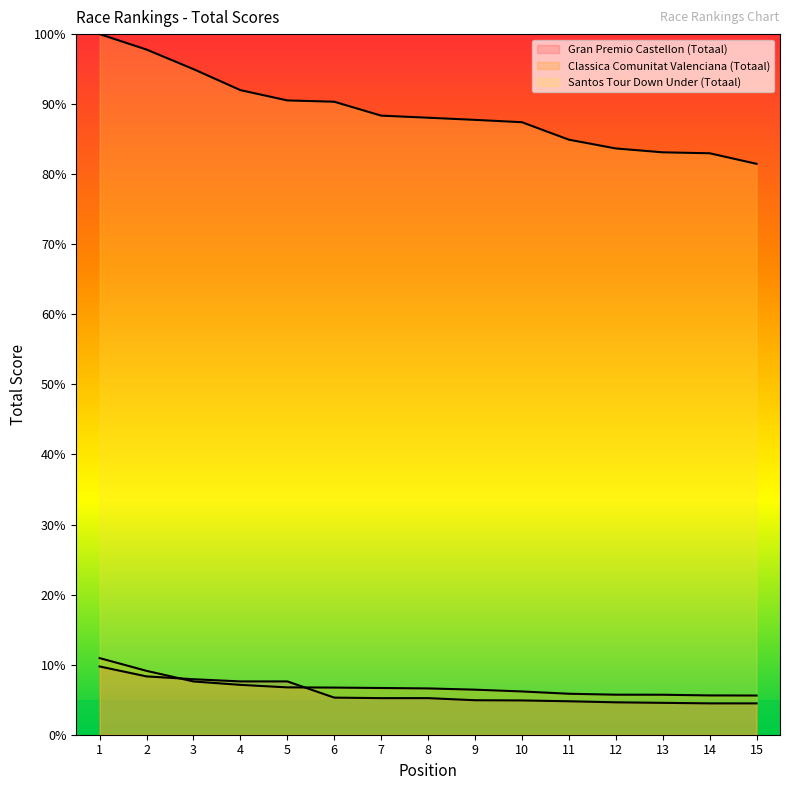

Reading right to left, list all the values displayed in this chart.

Gran Premio Castellon (Totaal): 15=4.5	14=4.5	13=4.6	12=4.6	11=4.8	10=4.9	9=4.9	8=5.2	7=5.2	6=5.3	5=7.6	4=7.6	3=7.9	2=8.3	1=9.7
Classica Comunitat Valenciana (Totaal): 15=5.6	14=5.6	13=5.7	12=5.7	11=5.8	10=6.2	9=6.4	8=6.6	7=6.7	6=6.7	5=6.8	4=7.1	3=7.6	2=9.1	1=10.9
Santos Tour Down Under (Totaal): 15=81.5	14=83.0	13=83.1	12=83.7	11=84.9	10=87.4	9=87.8	8=88.1	7=88.4	6=90.3	5=90.5	4=92.0	3=95.0	2=97.8	1=100.0